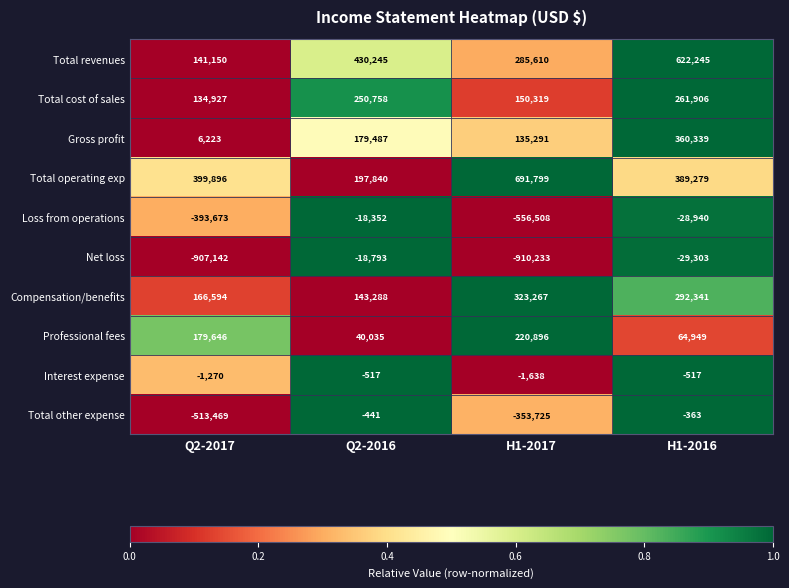

At how many categories does at least one series exceed 126650?

4